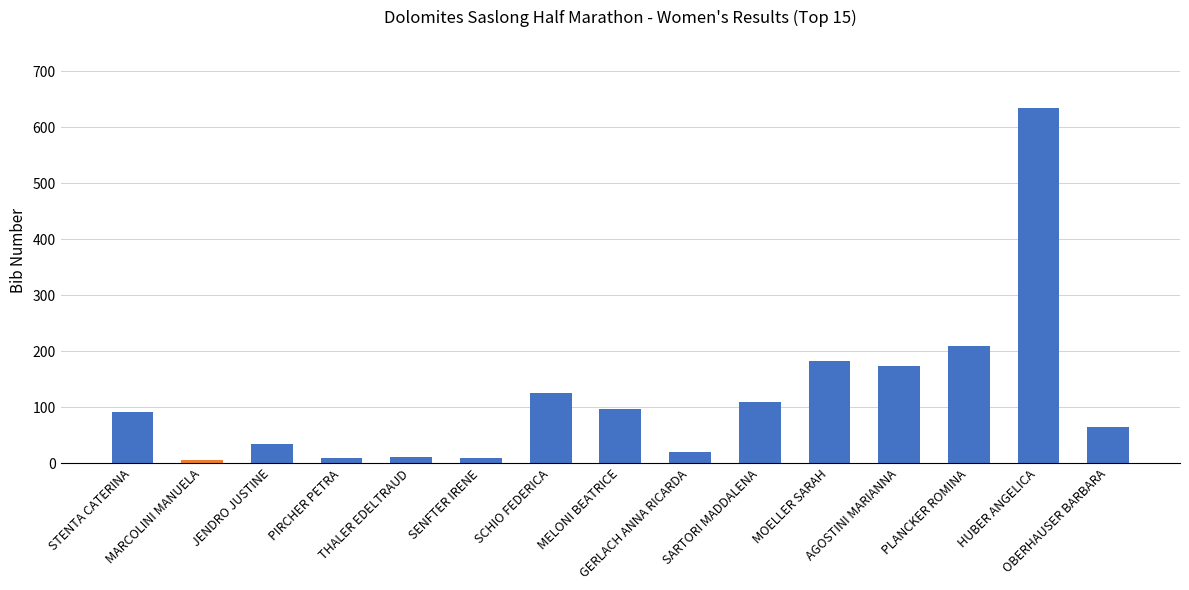

Rank the categories by value from lowest to highest.

MARCOLINI MANUELA, PIRCHER PETRA, SENFTER IRENE, THALER EDELTRAUD, GERLACH ANNA RICARDA, JENDRO JUSTINE, OBERHAUSER BARBARA, STENTA CATERINA, MELONI BEATRICE, SARTORI MADDALENA, SCHIO FEDERICA, AGOSTINI MARIANNA, MOELLER SARAH, PLANCKER ROMINA, HUBER ANGELICA